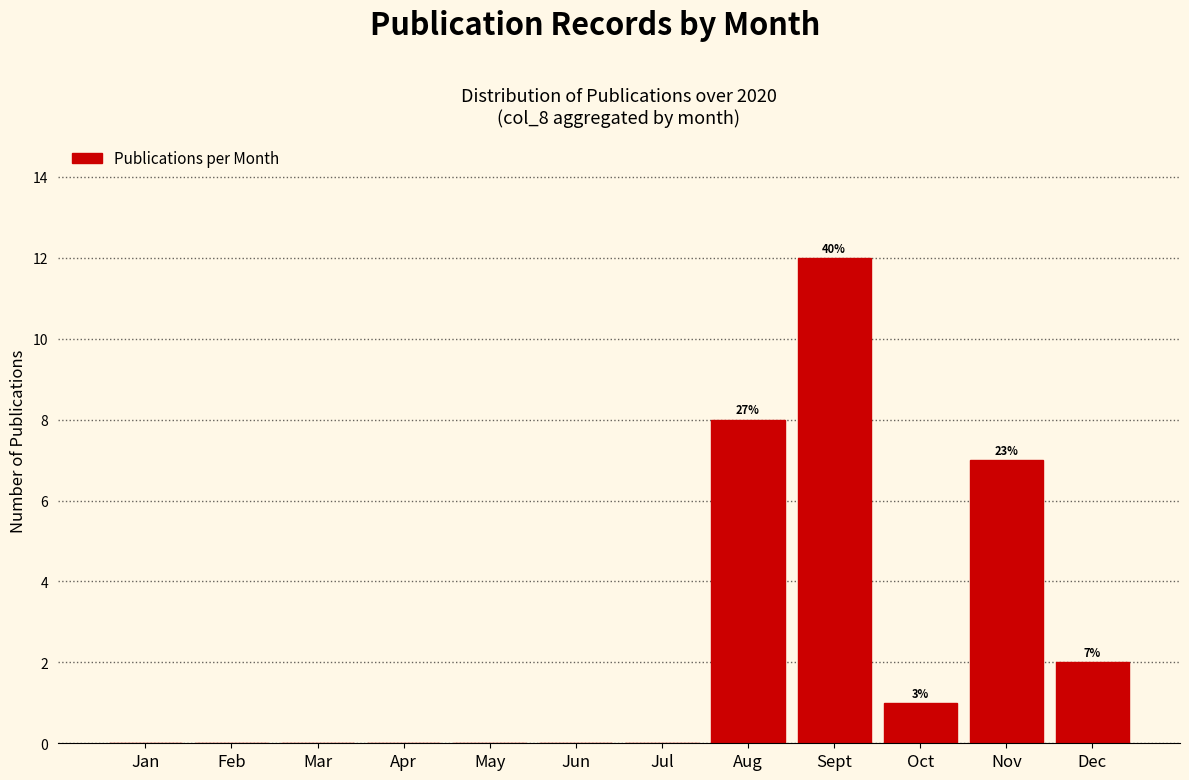

Reading left to right, what are all the values shown in this chart?

Jan=0	Feb=0	Mar=0	Apr=0	May=0	Jun=0	Jul=0	Aug=8	Sept=12	Oct=1	Nov=7	Dec=2